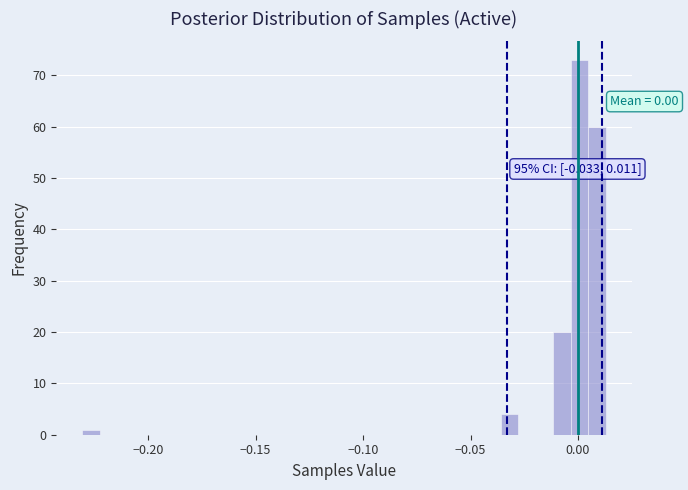

Around what value on the x-axis is the tallest bar? Give the approximate position of its centre, as read against the axis.

0.000